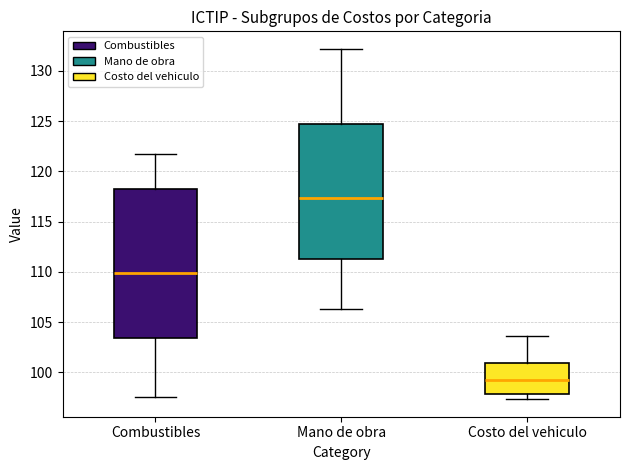

Where does the upper whisker of the box for Costo del vehiculo end on the y-axis? The values are not printed on the chart, so give them approximately, as read against the axis.

103.5